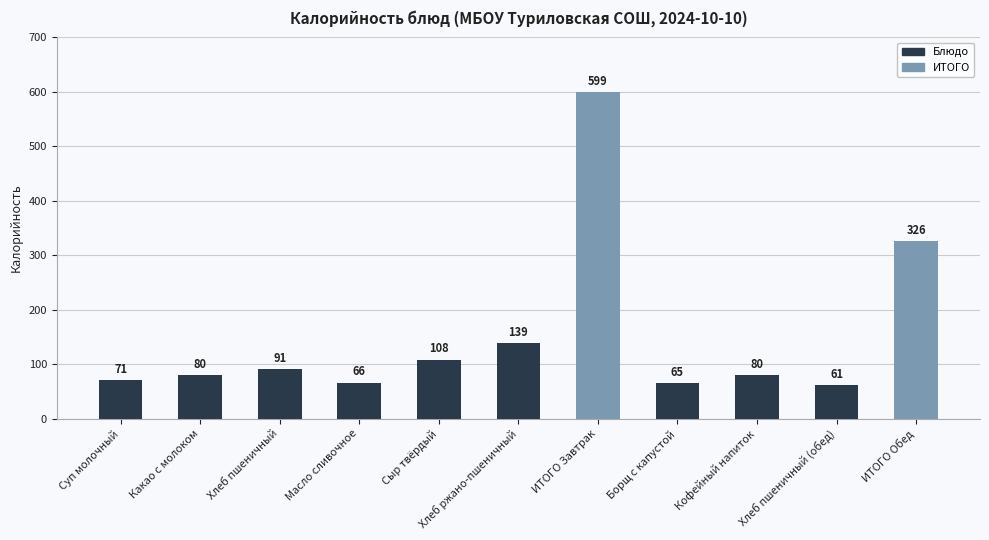

What is the change in value from Сыр твёрдый to Хлеб ржано-пшеничный?

+31